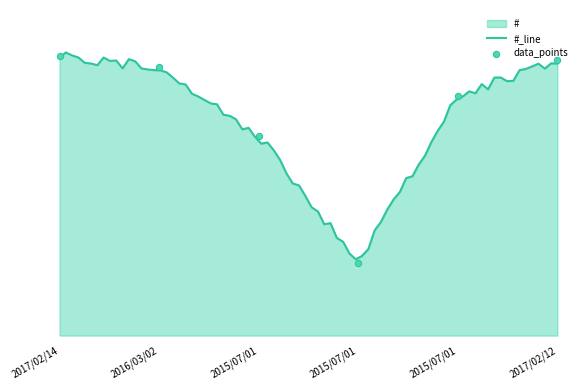

What is the change in value from 2016/03/02 to 2015/07/01?

-385